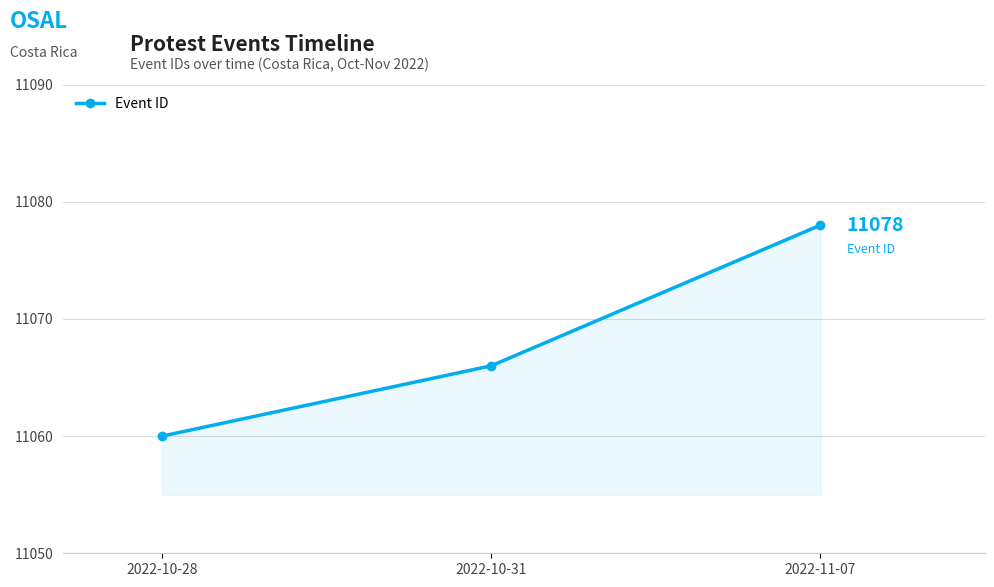

What is the average value?

11068